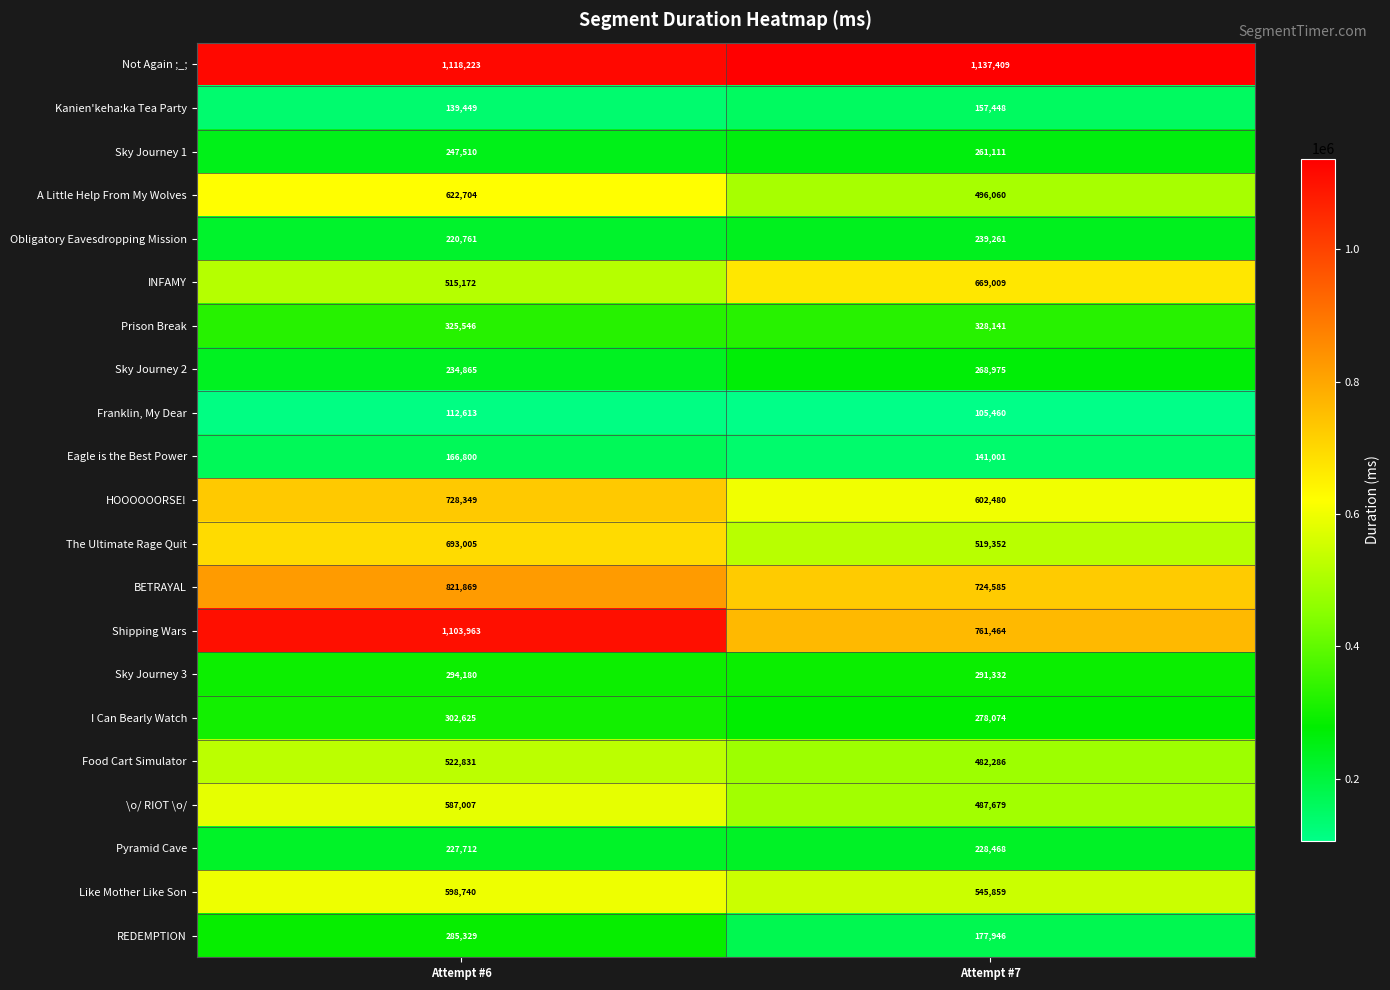

Read the Shipping Wars value at Attempt #7, to the nearest 10.

761460